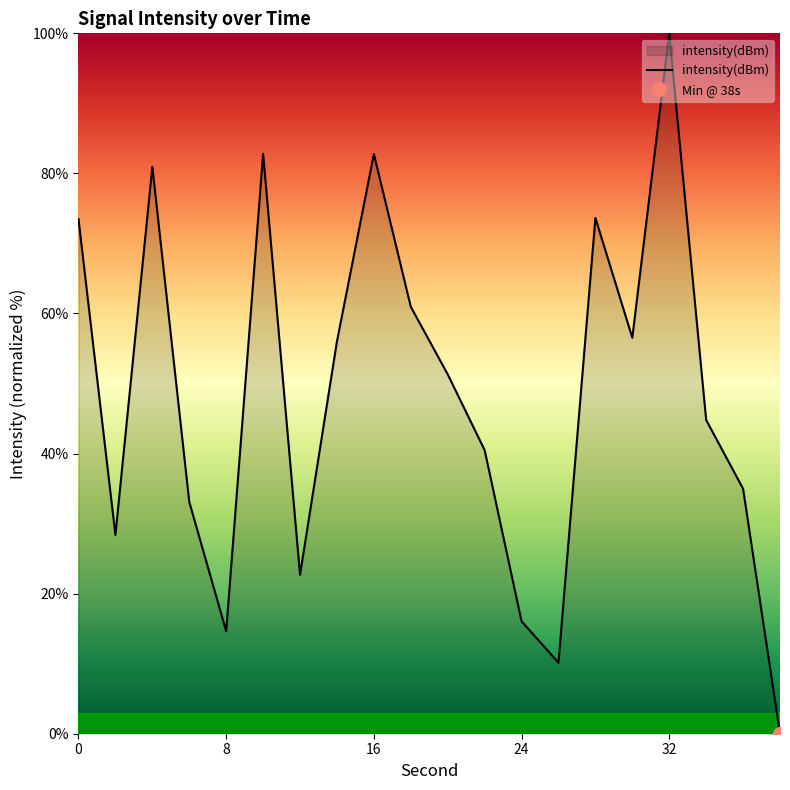

At which label does intensity(dBm) reach its peak?

32